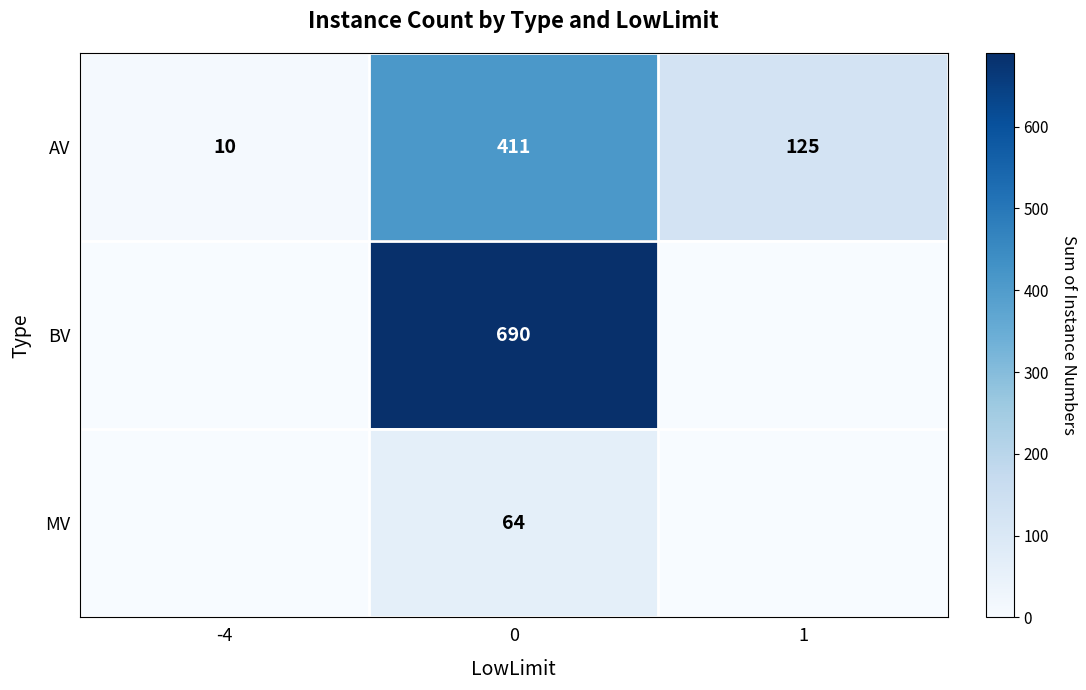

What is the sum of the row_0 values at -4 and 0?

421